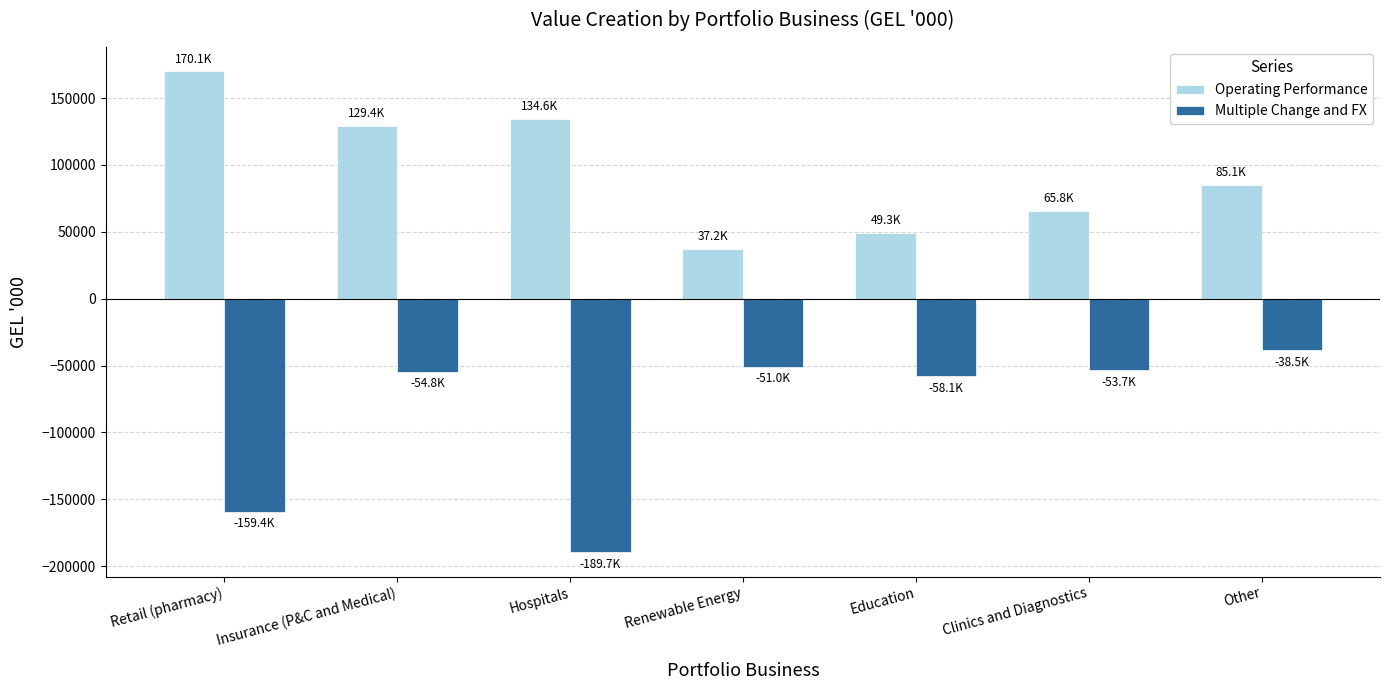

What is the value of the Multiple Change and FX bar at the 5th from the left?

-58108